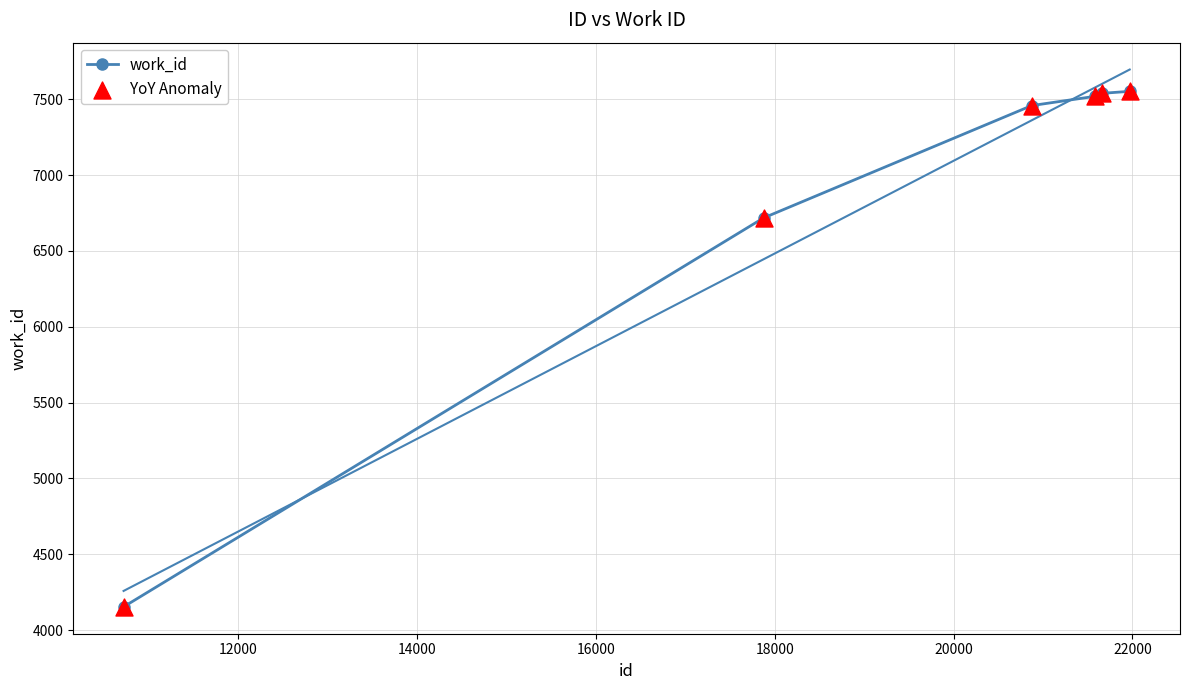

What are all the series names shown in the legend?

work_id, YoY Anomaly